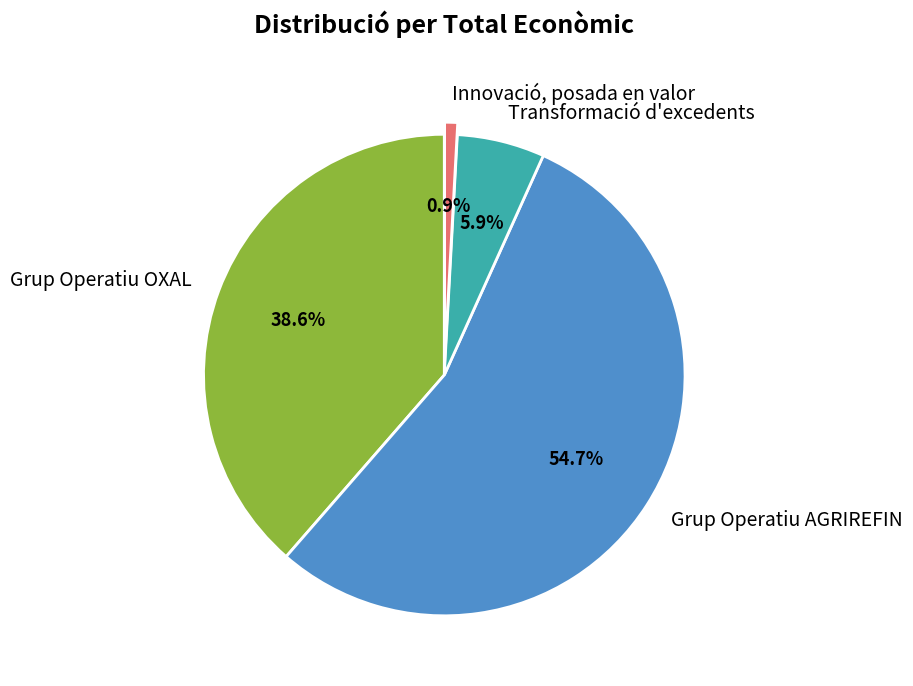

To the nearest percent, what percentage of the pie is Grup Operatiu OXAL?

39%